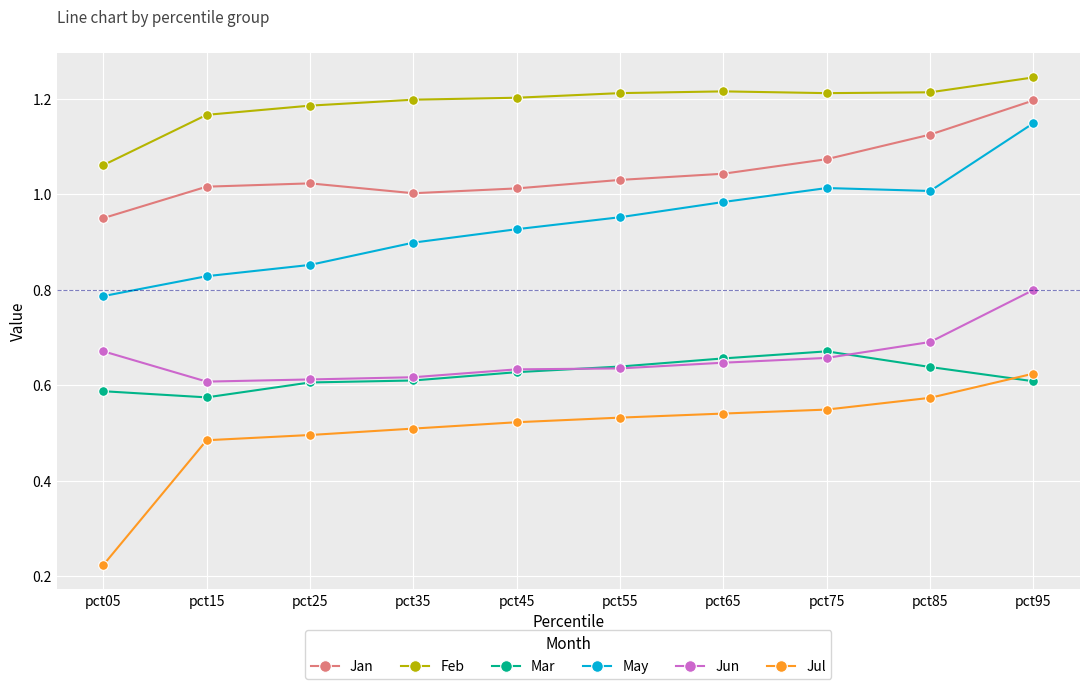

Is it true that Mar equals 0.9 at pct15?

False